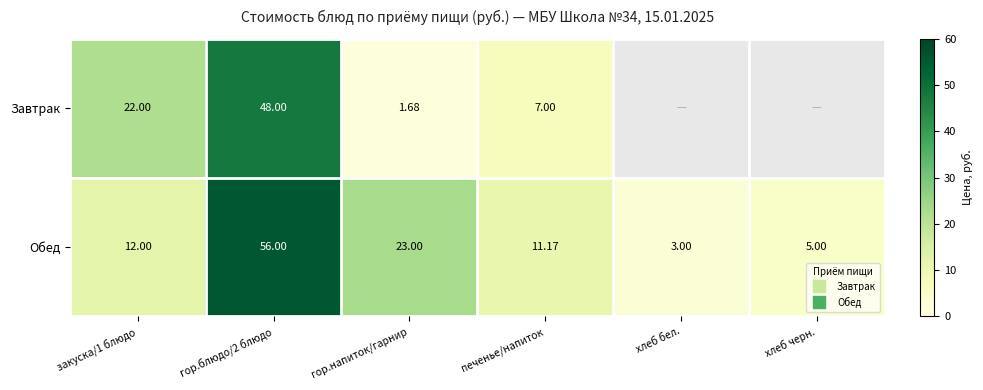

Rank the series by their average value, from lowest to highest.

Завтрак, Обед